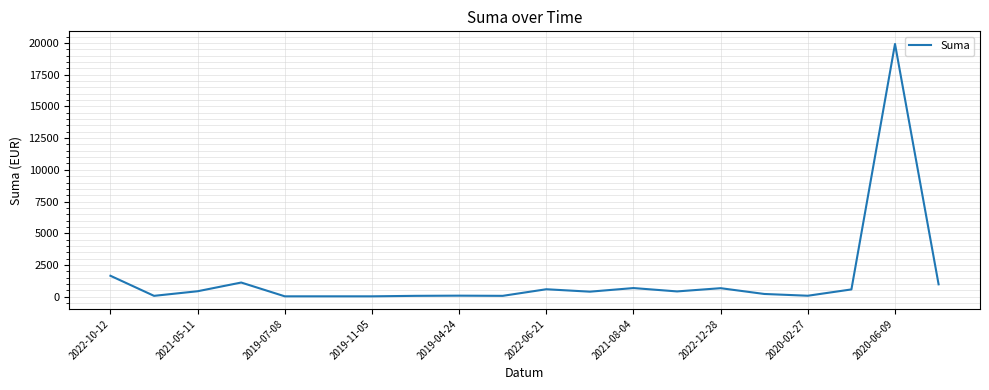

What is the greatest value displayed?

19920.2